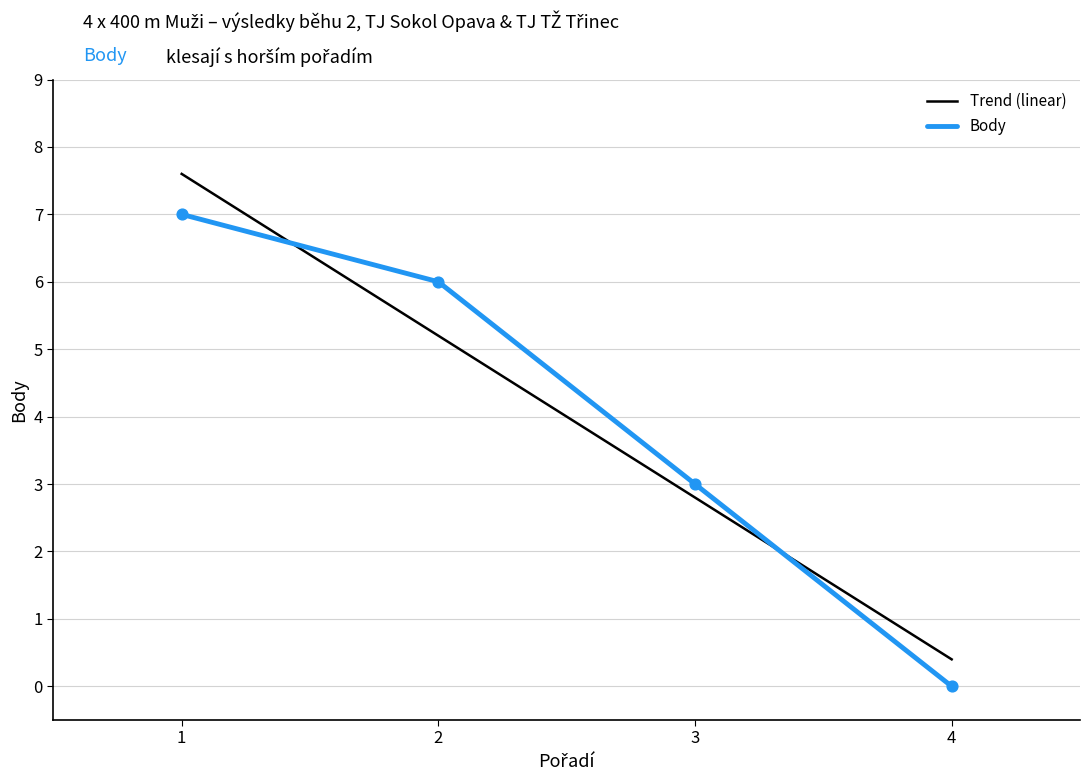

What is the difference between the highest and lowest values at 1?

0.6